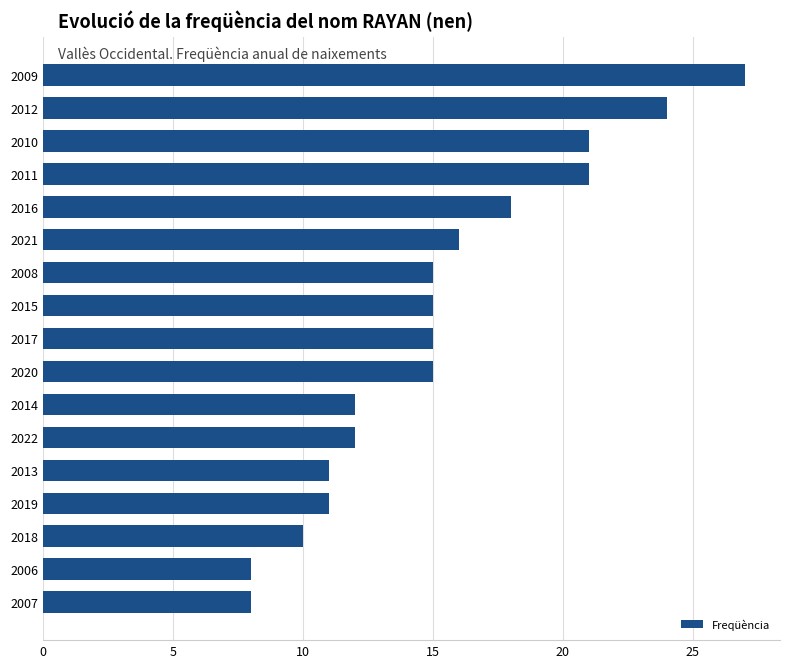

What is the difference between the second highest and second lowest values?

16